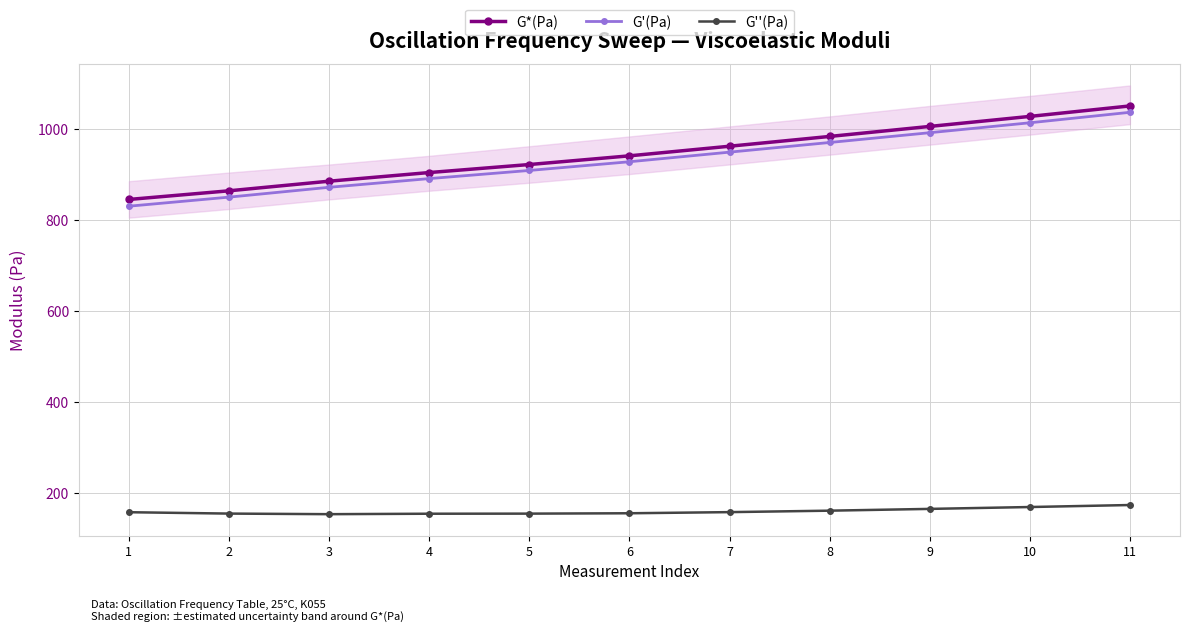

What is the smallest value displayed?

153.4